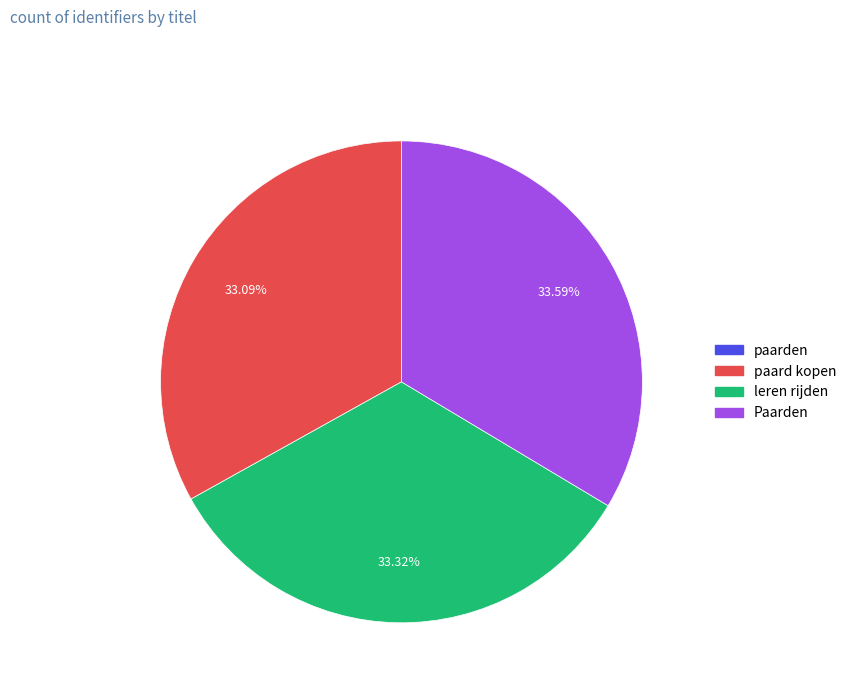

Is there a majority slice in this chart?

No